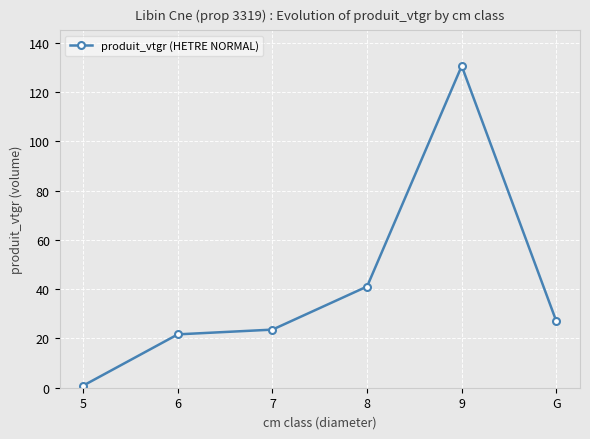

What is the label of the 5th point from the left?

9